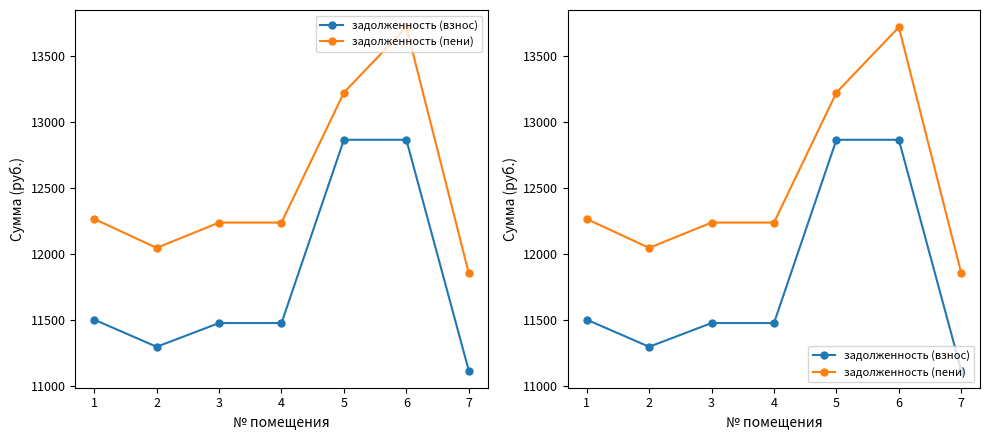

At which label does задолженность (взнос) first exceed 11478?

1